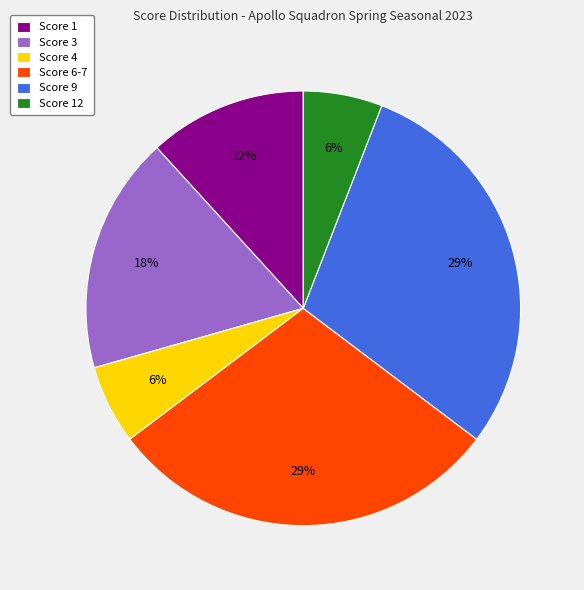

Do Score 4 and Score 3 together represent more than half of the pie?

No